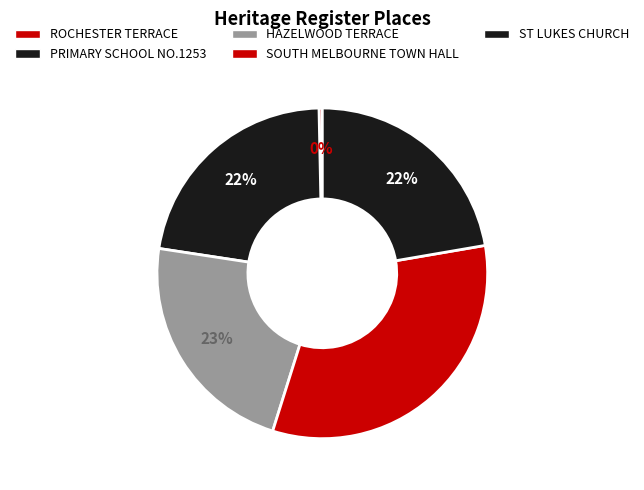

Is there any slice that represents more than half of the pie?

No